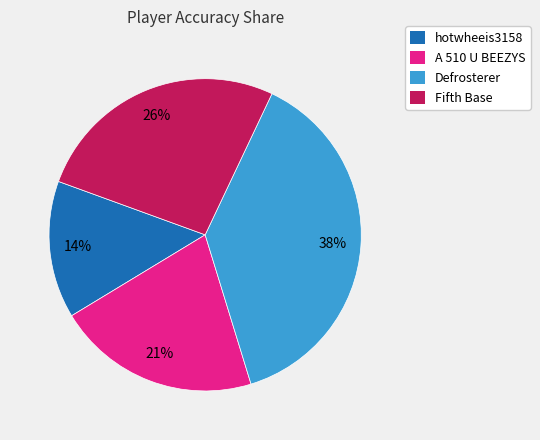

Approximately how many times larger is the value at Defrosterer compared to A 510 U BEEZYS?

1.8